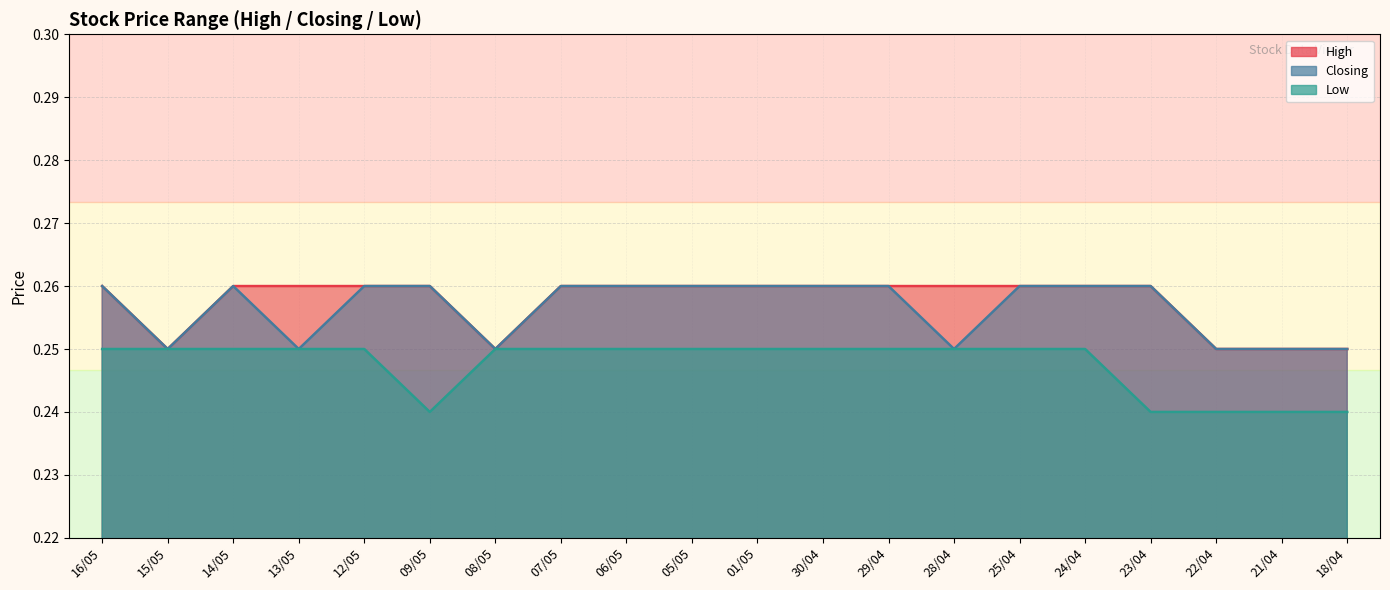

How many series are shown in this chart?

3